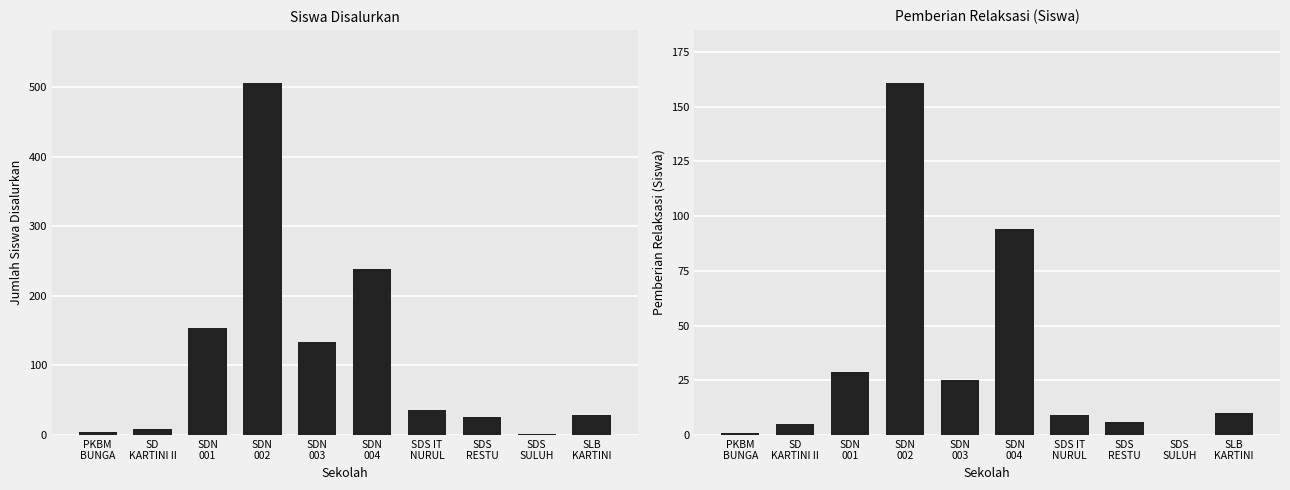

What is the maximum value for Disalurkan (Siswa)?

506